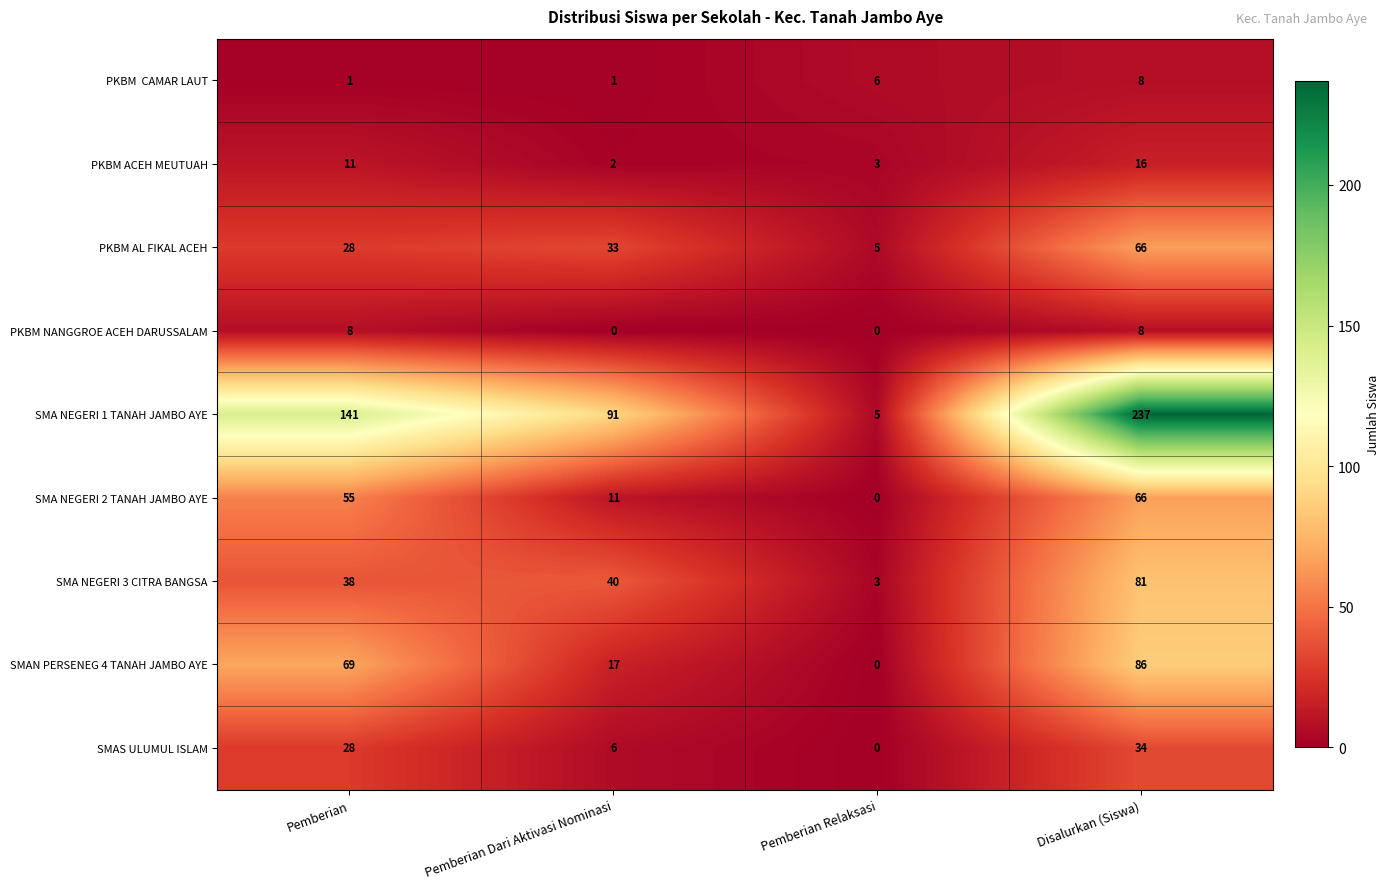

List the labels in order of SMAN PERSENEG 4 TANAH JAMBO AYE value, largest first.

Disalurkan (Siswa), Pemberian, Pemberian Dari Aktivasi Nominasi, Pemberian Relaksasi